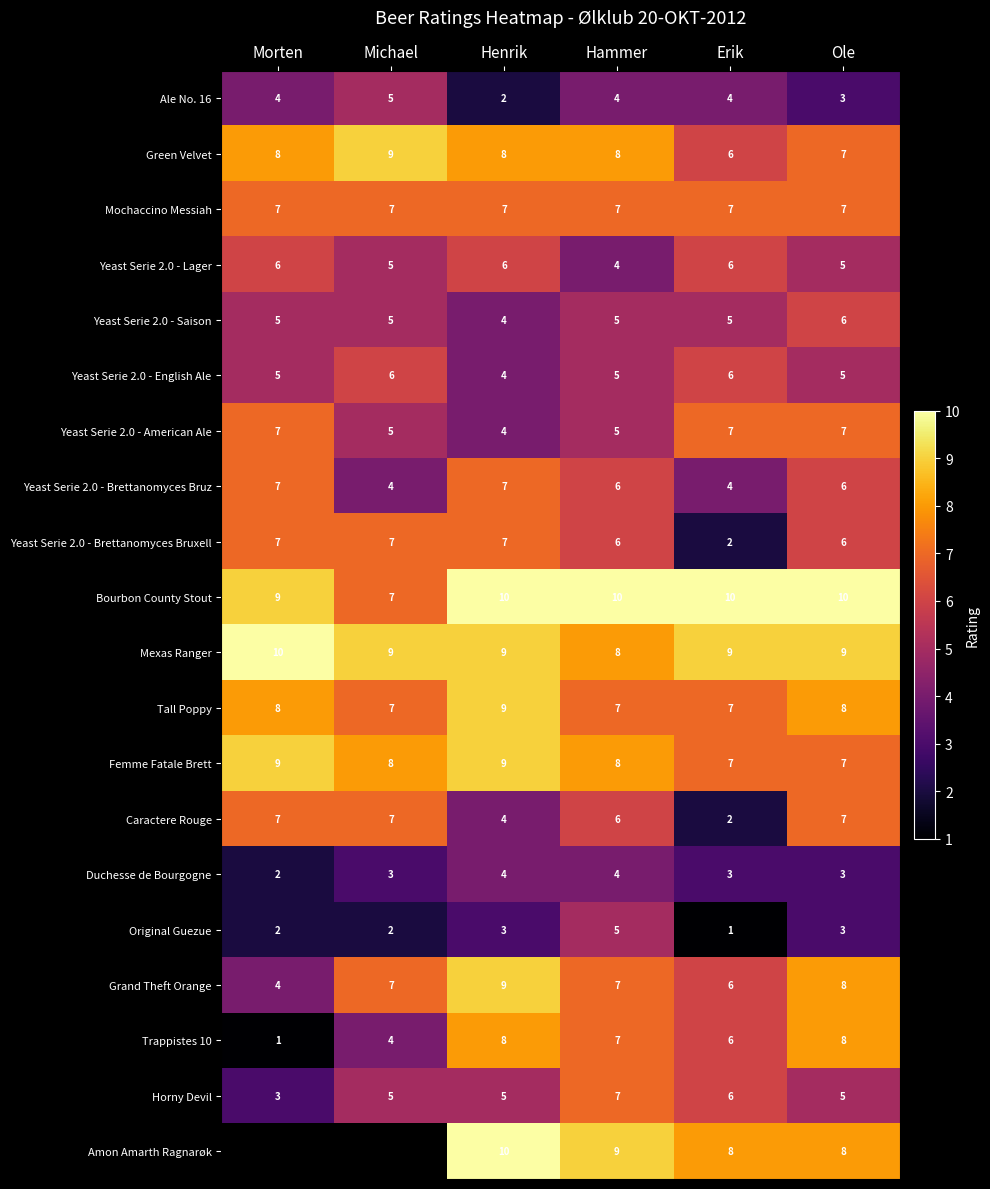

What is the sum of all Ale No. 16 values?

22